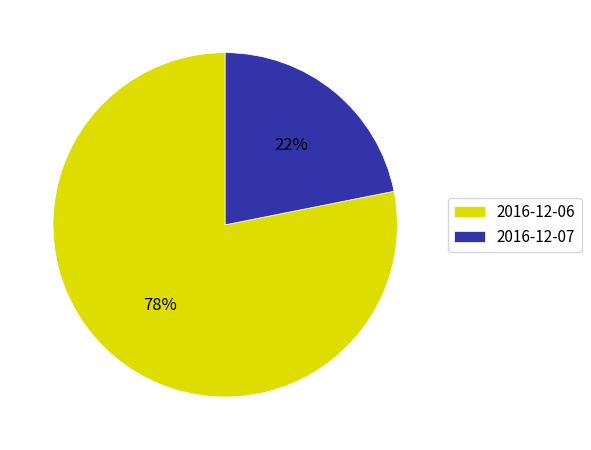

To the nearest percent, what is the average slice percentage?

50%